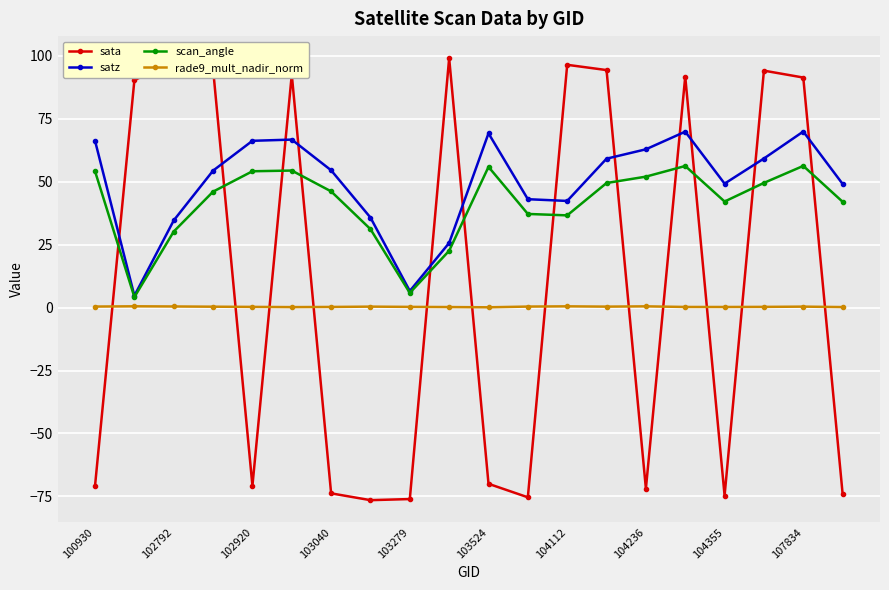

What is the maximum value shown in the chart?

99.1